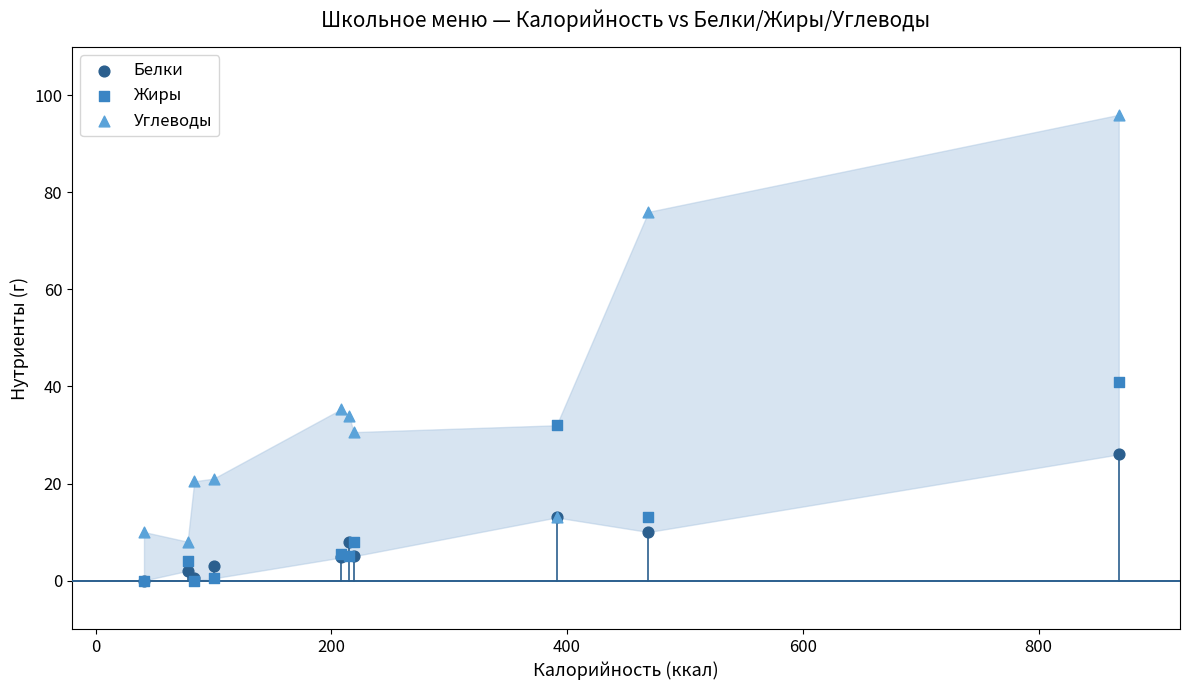

Across all series, what Y value is closest to 48?

41.0